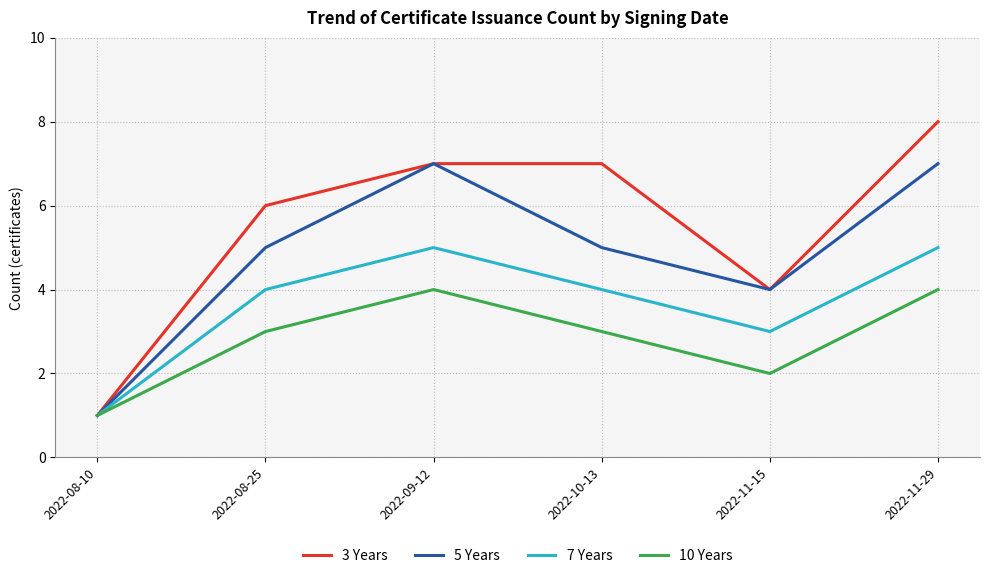

What is the sum of all 7 Years values?

22